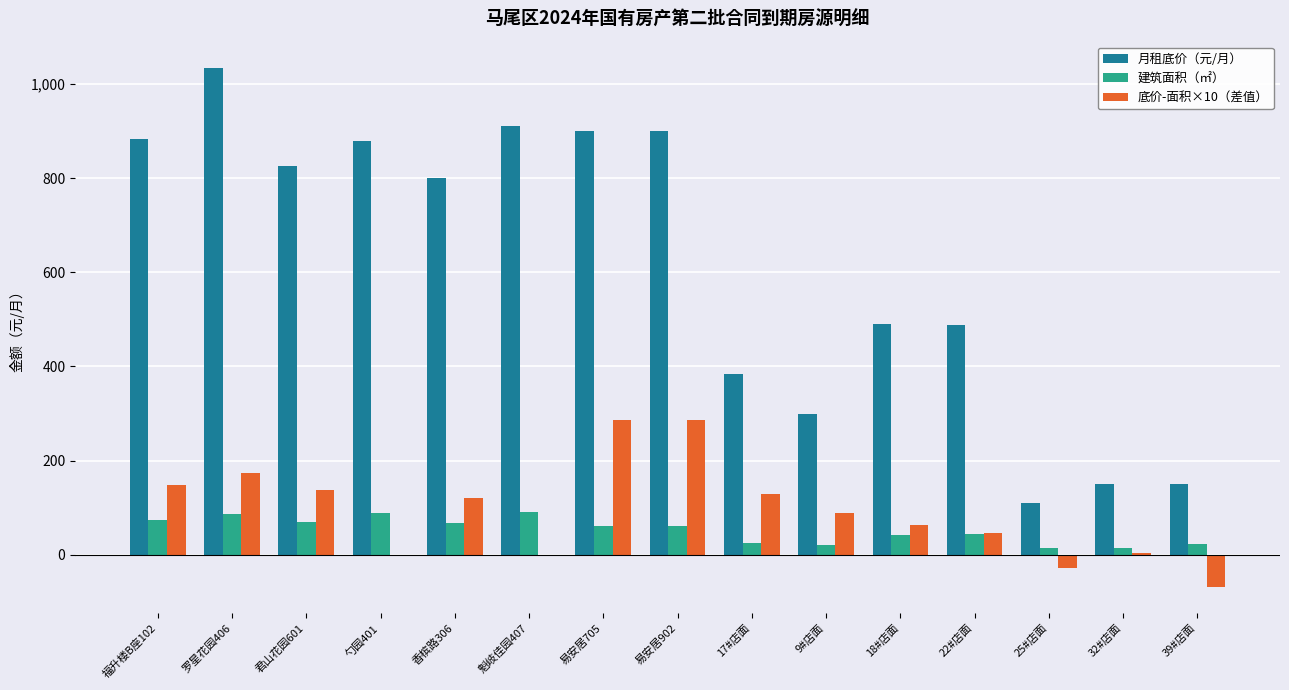

Which series has the largest total across all categories?

月租底价（元/月）